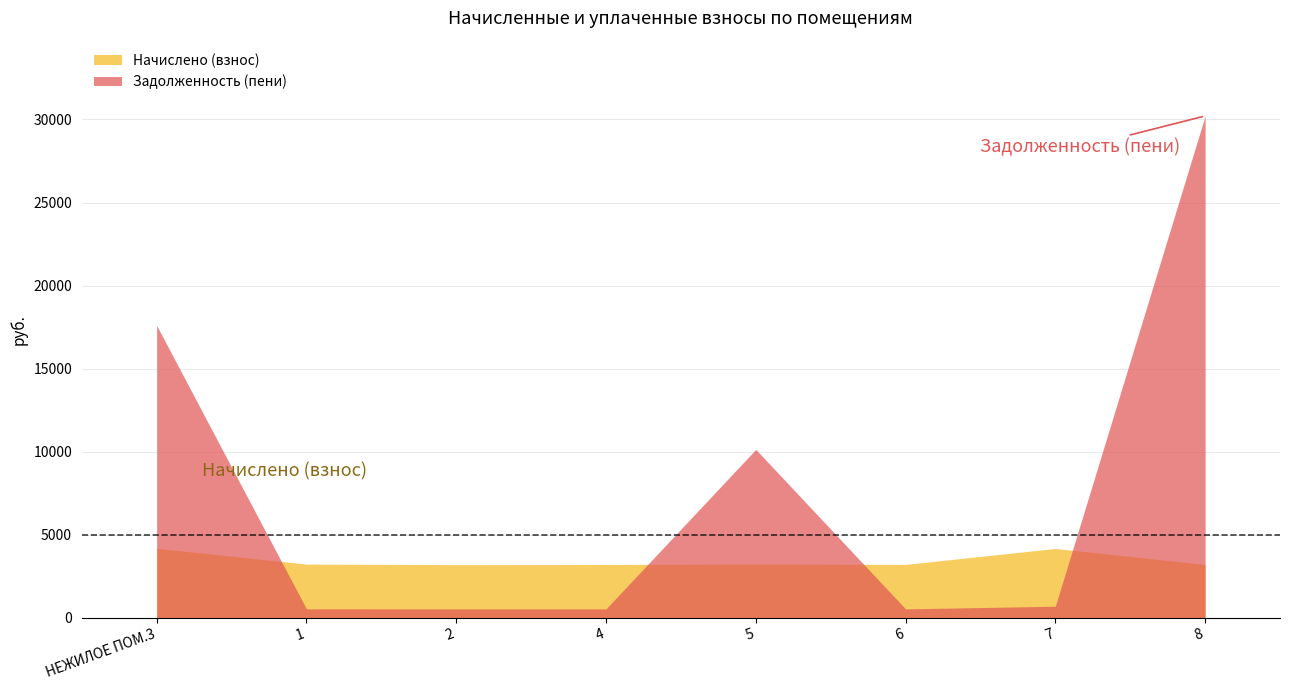

What is the average value of the Задолженность (пени) series?

7598.9